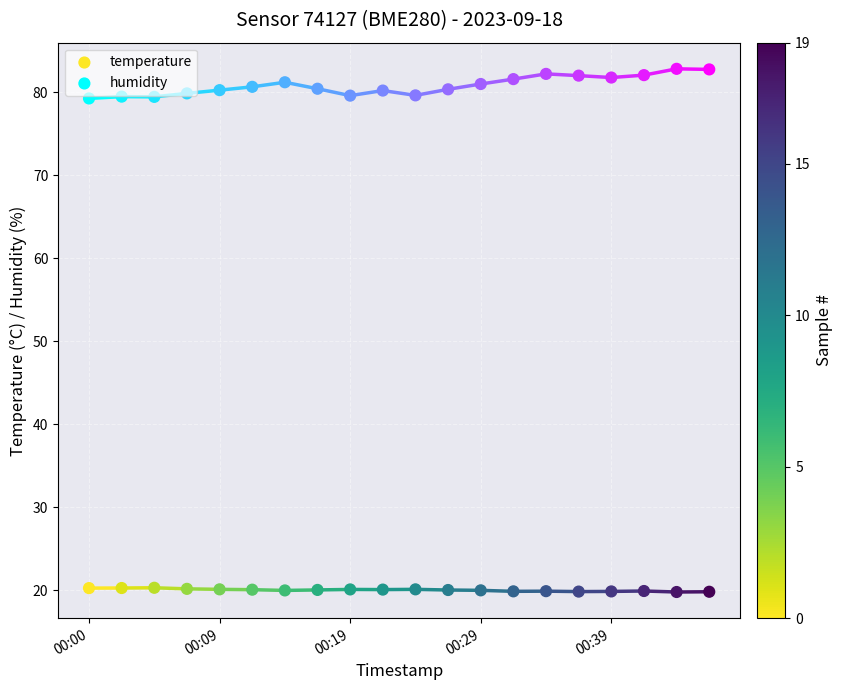

Which series has the largest Y range (max minus min)?

humidity